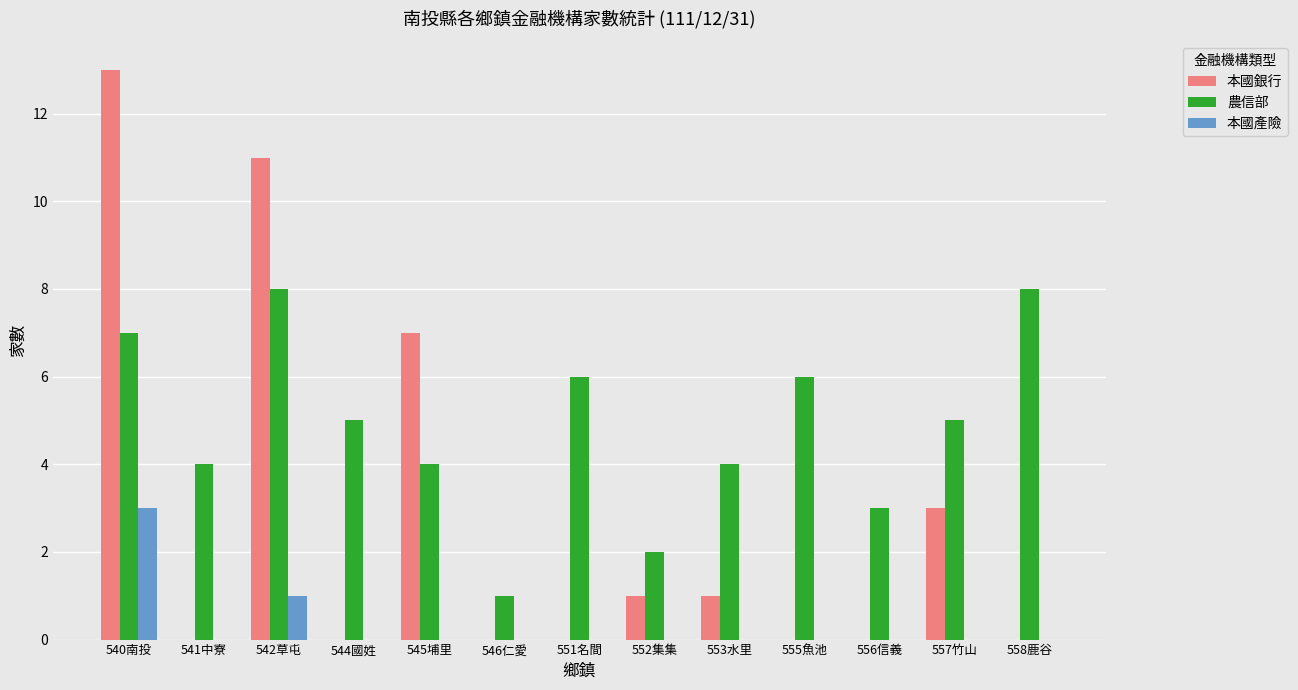

True or false: 本國銀行 has a value of 0 at 556信義.

True